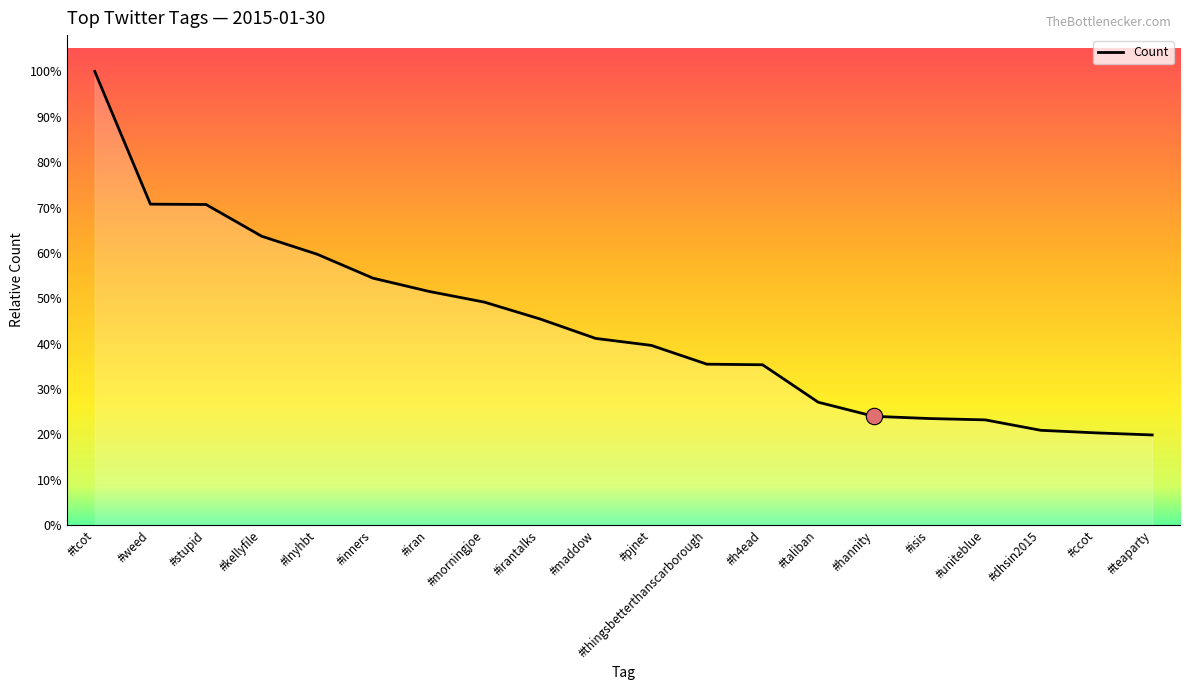

What is the change in value from #irantalks to #maddow?

-235